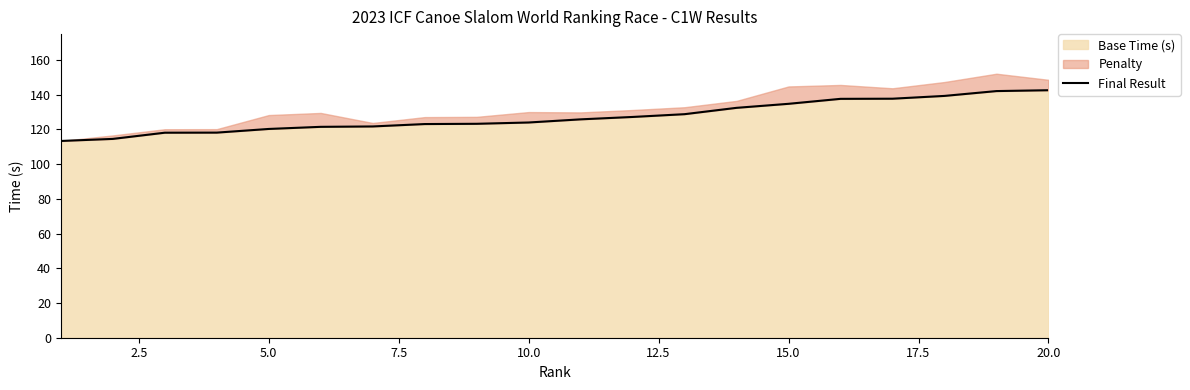

What is the smallest value displayed?

113.3